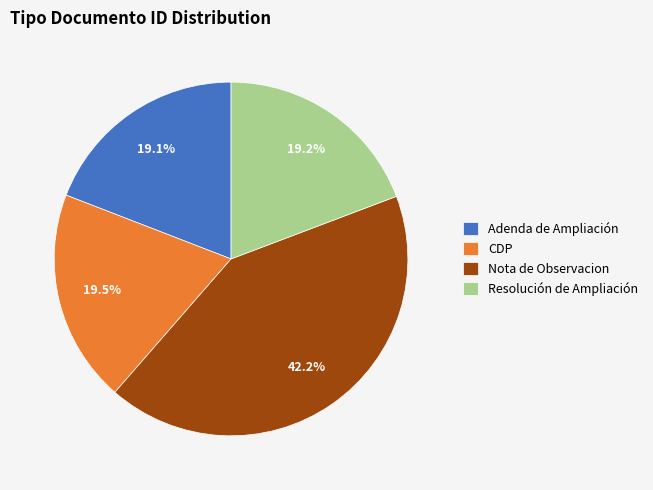

The Resolución de Ampliación slice represents 19% of the pie. True or false?

True